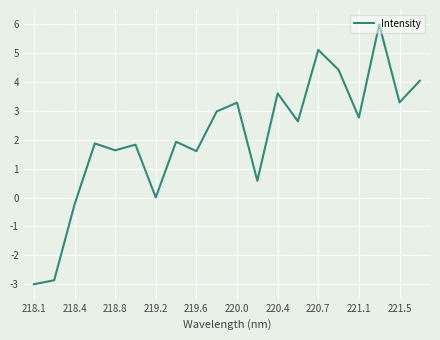

What is the minimum value shown in the chart?

-3.0